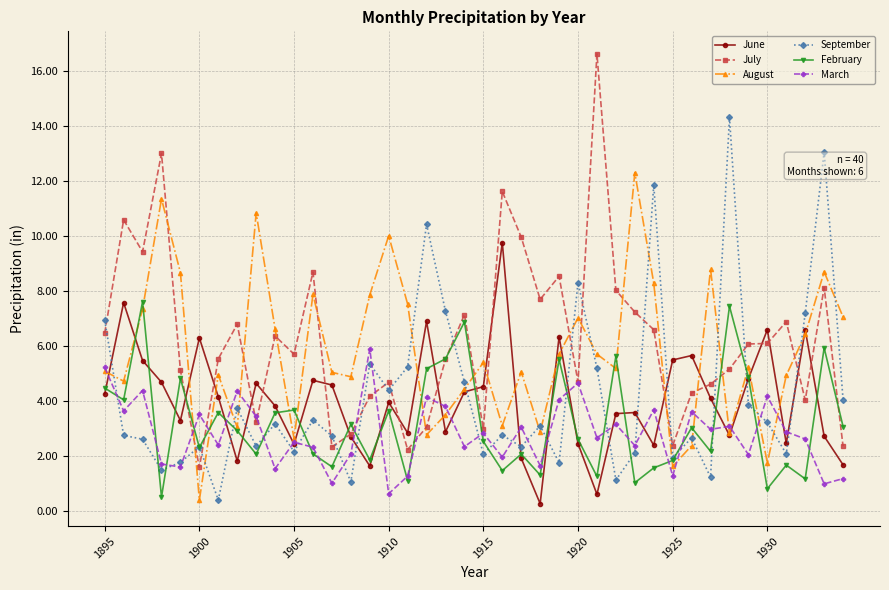

What is the maximum value shown in the chart?

16.6